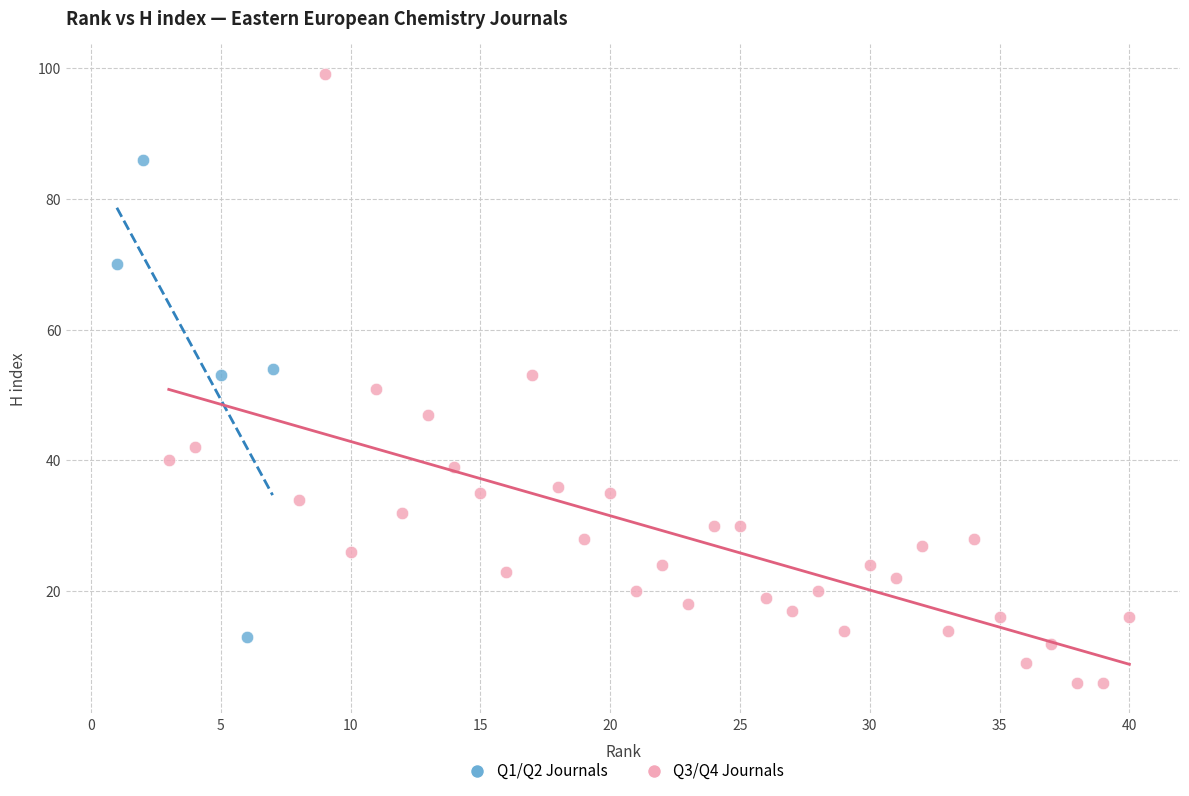

What are all the series names shown in the legend?

Q1/Q2 Journals, Q3/Q4 Journals